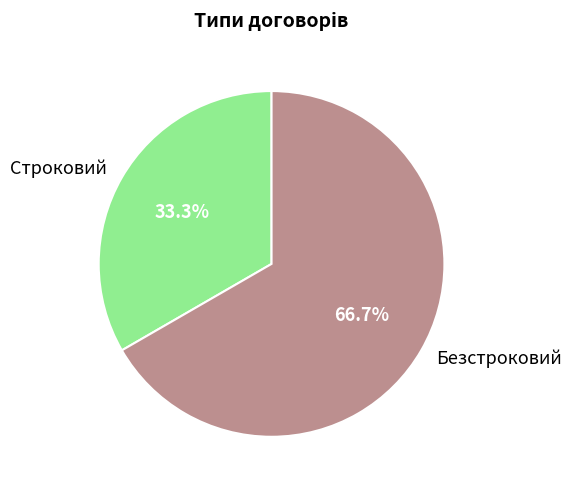

To the nearest percent, what is the combined percentage of Безстроковий and Строковий?

100%